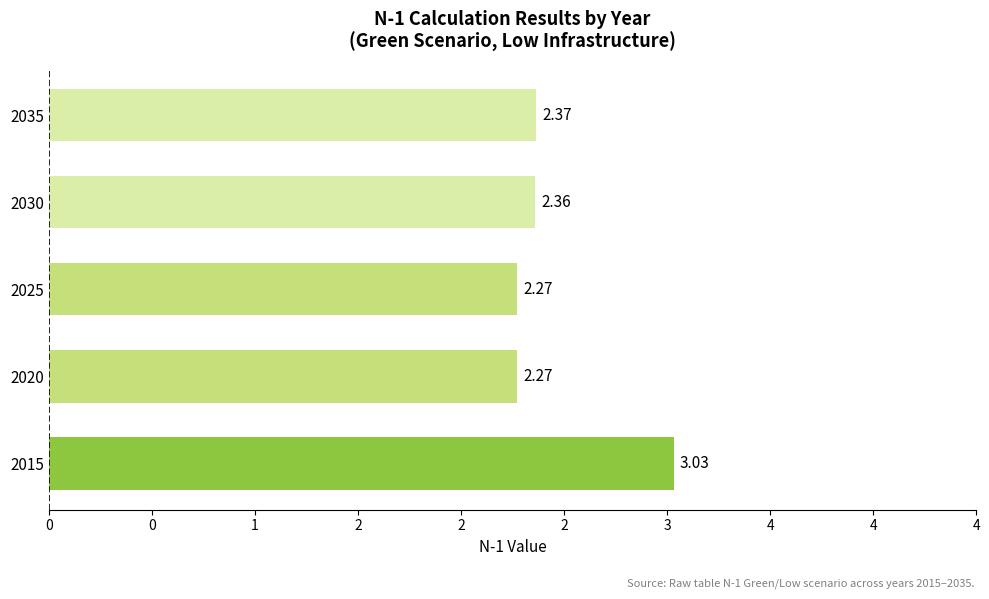

Does the chart contain any negative values?

No